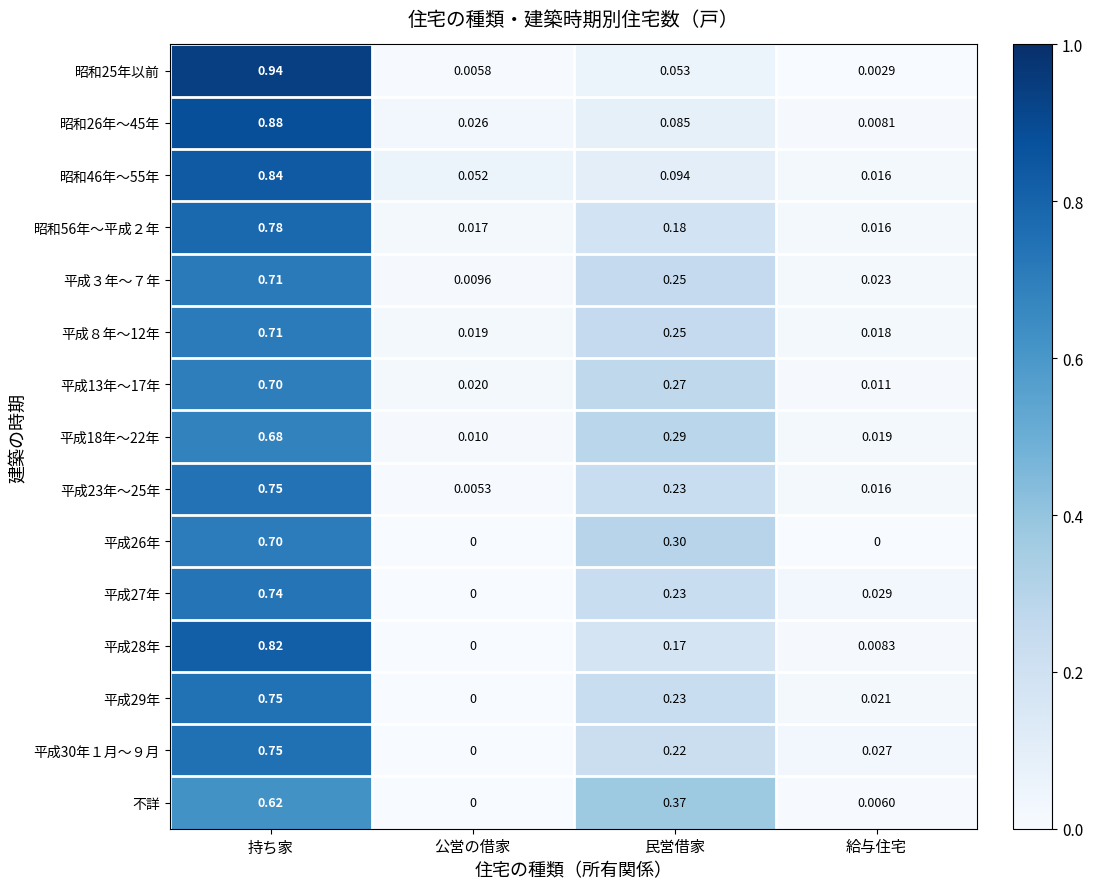

Which category has the lowest value in the 昭和25年以前 series?

給与住宅